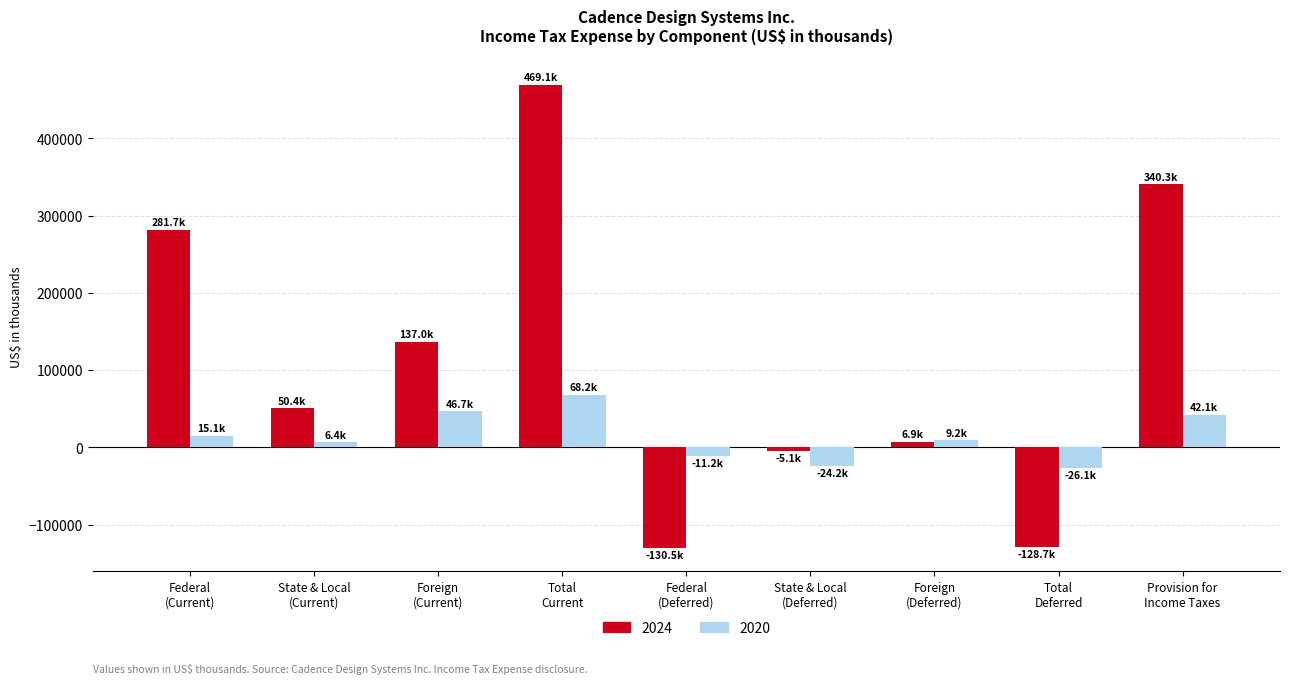

True or false: 2020 has a value of -26117 at Total
Deferred.

True